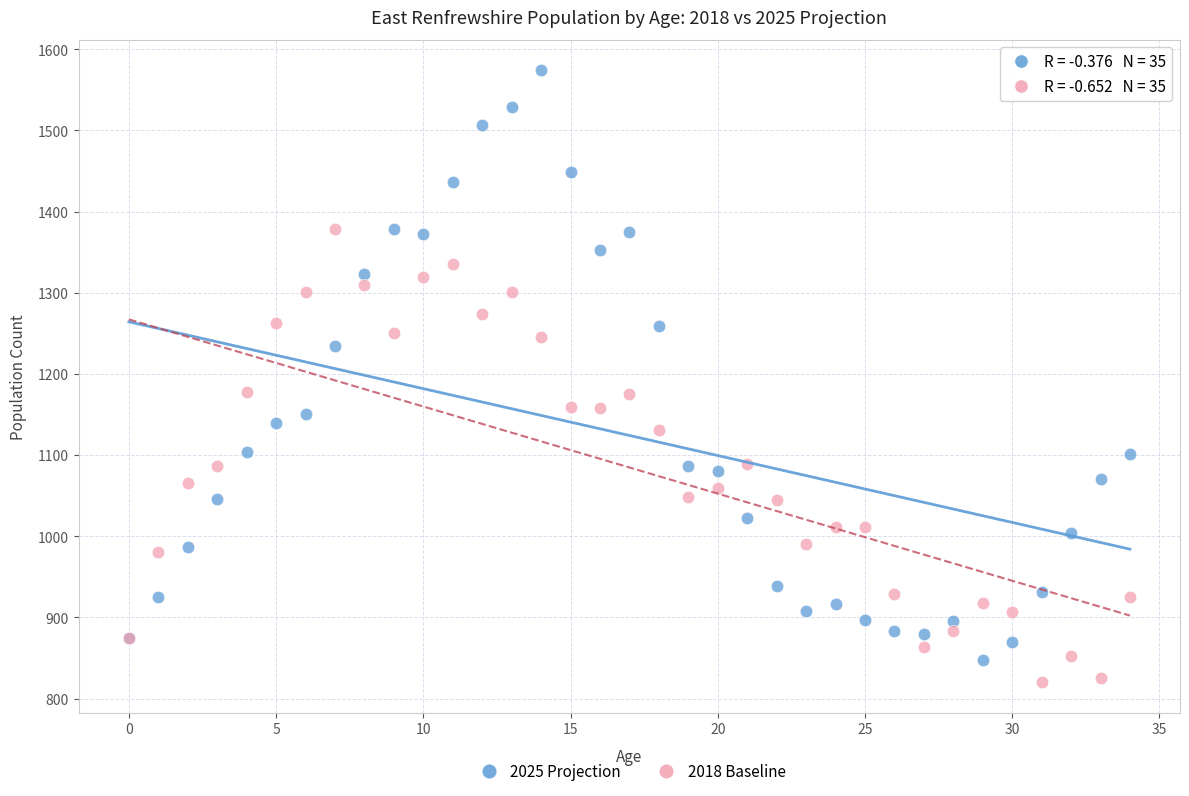

Which series has the widest spread of Y values?

2025 Projection